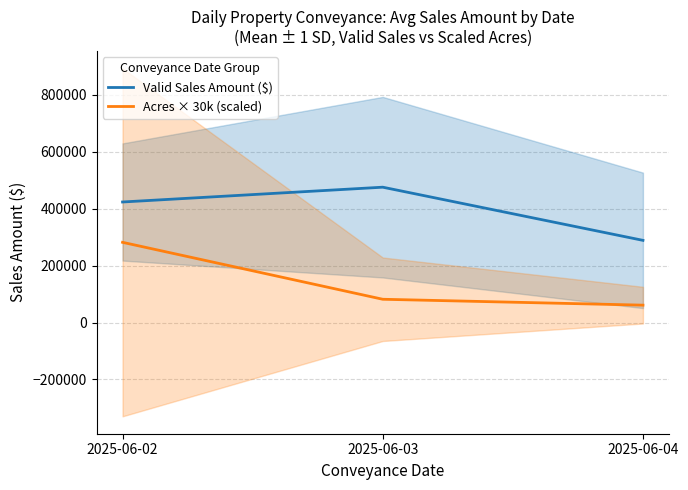

What is the approximate value of Acres × 30k (scaled) at 2025-06-04?

60900.0